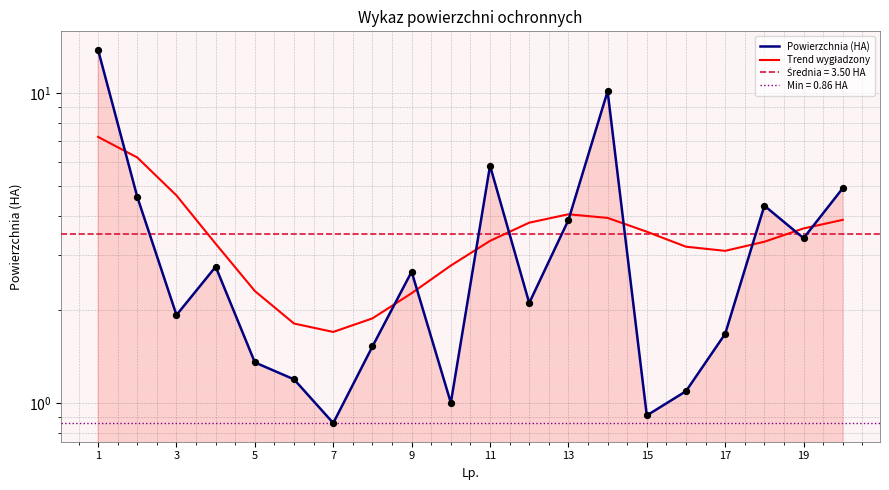

At which category is the sum across all series the highest?

1